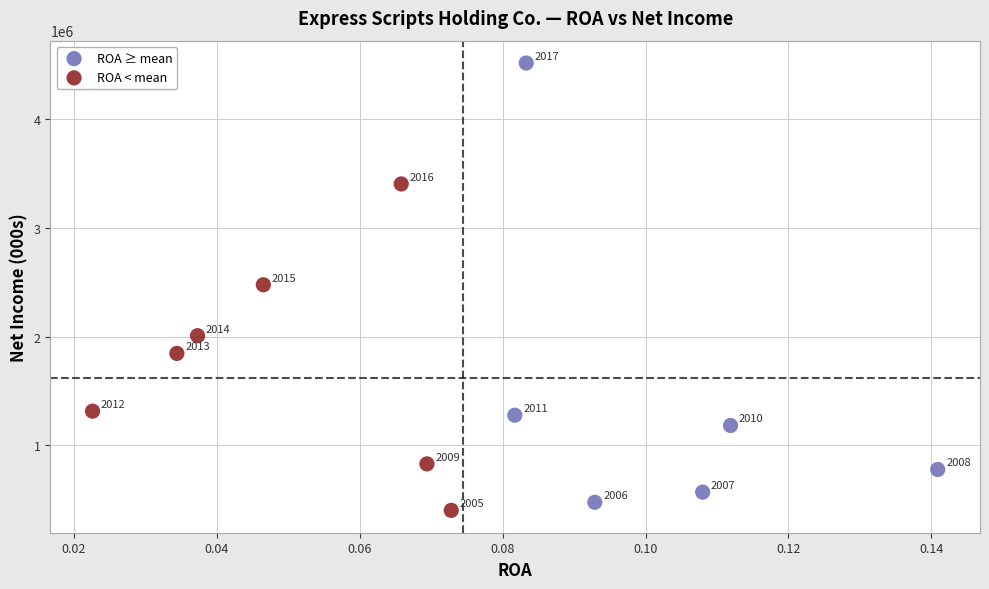

Which series reaches the maximum Y coordinate?

ROA ≥ mean